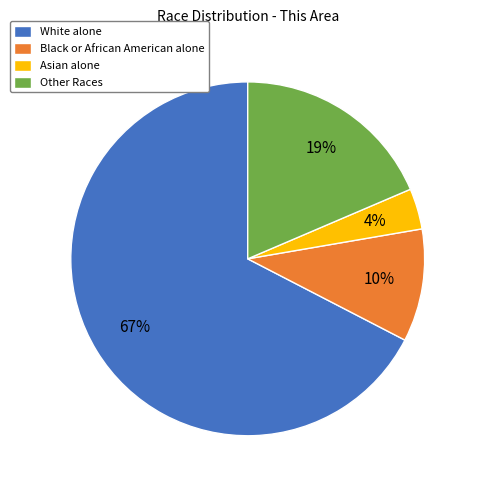

To the nearest percent, what is the combined percentage of Other Races and White alone?

86%